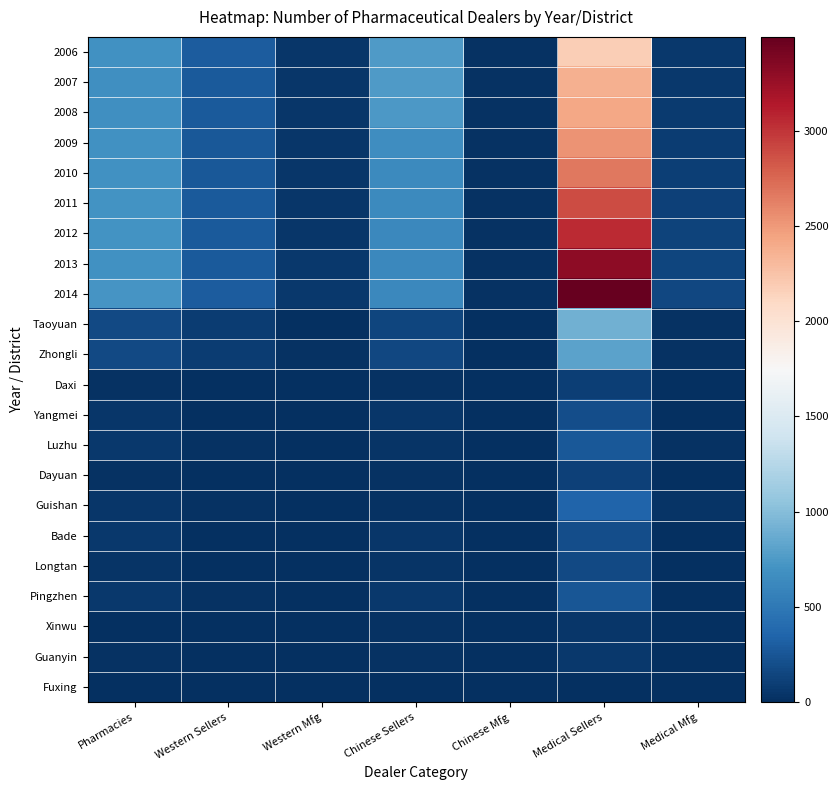

Reading left to right, list all the values displayed in this chart.

2006: Pharmacies=683	Western Sellers=287	Western Mfg=44	Chinese Sellers=756	Chinese Mfg=18	Medical Sellers=2181	Medical Mfg=56
2007: Pharmacies=678	Western Sellers=282	Western Mfg=46	Chinese Sellers=753	Chinese Mfg=17	Medical Sellers=2364	Medical Mfg=64
2008: Pharmacies=678	Western Sellers=278	Western Mfg=48	Chinese Sellers=745	Chinese Mfg=16	Medical Sellers=2426	Medical Mfg=74
2009: Pharmacies=684	Western Sellers=262	Western Mfg=50	Chinese Sellers=657	Chinese Mfg=18	Medical Sellers=2525	Medical Mfg=87
2010: Pharmacies=692	Western Sellers=268	Western Mfg=50	Chinese Sellers=638	Chinese Mfg=17	Medical Sellers=2671	Medical Mfg=101
2011: Pharmacies=709	Western Sellers=278	Western Mfg=51	Chinese Sellers=634	Chinese Mfg=17	Medical Sellers=2887	Medical Mfg=112
2012: Pharmacies=701	Western Sellers=285	Western Mfg=51	Chinese Sellers=621	Chinese Mfg=17	Medical Sellers=3049	Medical Mfg=124
2013: Pharmacies=695	Western Sellers=286	Western Mfg=57	Chinese Sellers=623	Chinese Mfg=17	Medical Sellers=3310	Medical Mfg=145
2014: Pharmacies=720	Western Sellers=288	Western Mfg=56	Chinese Sellers=623	Chinese Mfg=15	Medical Sellers=3493	Medical Mfg=157
Taoyuan: Pharmacies=164	Western Sellers=87	Western Mfg=7	Chinese Sellers=141	Chinese Mfg=1	Medical Sellers=901	Medical Mfg=17
Zhongli: Pharmacies=165	Western Sellers=82	Western Mfg=15	Chinese Sellers=157	Chinese Mfg=2	Medical Sellers=817	Medical Mfg=23
Daxi: Pharmacies=24	Western Sellers=12	Western Mfg=0	Chinese Sellers=27	Chinese Mfg=1	Medical Sellers=104	Medical Mfg=2
Yangmei: Pharmacies=51	Western Sellers=8	Western Mfg=5	Chinese Sellers=44	Chinese Mfg=2	Medical Sellers=203	Medical Mfg=11
Luzhu: Pharmacies=60	Western Sellers=18	Western Mfg=7	Chinese Sellers=28	Chinese Mfg=1	Medical Sellers=271	Medical Mfg=26
Dayuan: Pharmacies=24	Western Sellers=13	Western Mfg=7	Chinese Sellers=22	Chinese Mfg=0	Medical Sellers=118	Medical Mfg=9
Guishan: Pharmacies=48	Western Sellers=19	Western Mfg=1	Chinese Sellers=23	Chinese Mfg=1	Medical Sellers=348	Medical Mfg=33
Bade: Pharmacies=61	Western Sellers=13	Western Mfg=0	Chinese Sellers=50	Chinese Mfg=0	Medical Sellers=203	Medical Mfg=5
Longtan: Pharmacies=34	Western Sellers=8	Western Mfg=3	Chinese Sellers=30	Chinese Mfg=4	Medical Sellers=165	Medical Mfg=8
Pingzhen: Pharmacies=60	Western Sellers=22	Western Mfg=3	Chinese Sellers=67	Chinese Mfg=2	Medical Sellers=258	Medical Mfg=9
Xinwu: Pharmacies=12	Western Sellers=3	Western Mfg=2	Chinese Sellers=19	Chinese Mfg=0	Medical Sellers=45	Medical Mfg=7
Guanyin: Pharmacies=16	Western Sellers=2	Western Mfg=6	Chinese Sellers=14	Chinese Mfg=1	Medical Sellers=58	Medical Mfg=7
Fuxing: Pharmacies=1	Western Sellers=1	Western Mfg=0	Chinese Sellers=1	Chinese Mfg=0	Medical Sellers=2	Medical Mfg=0